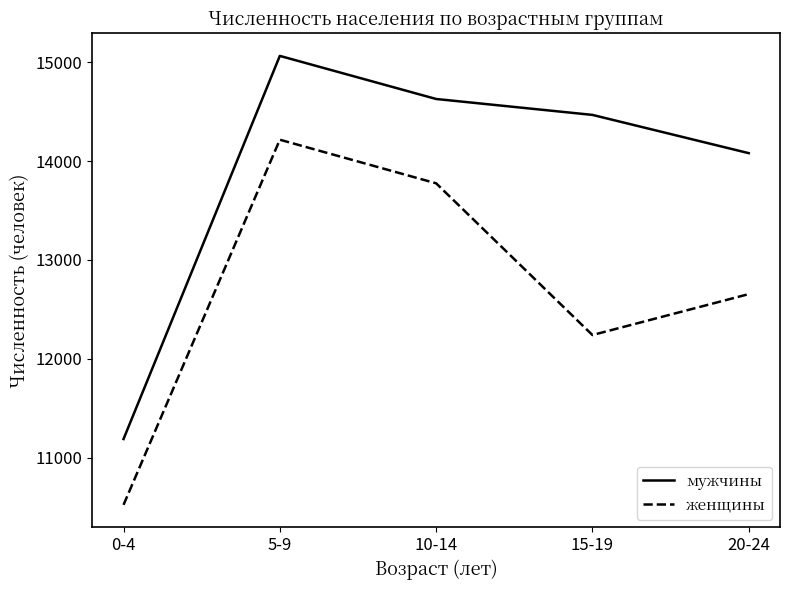

What is the difference between the highest and lowest values at 20-24?

1426